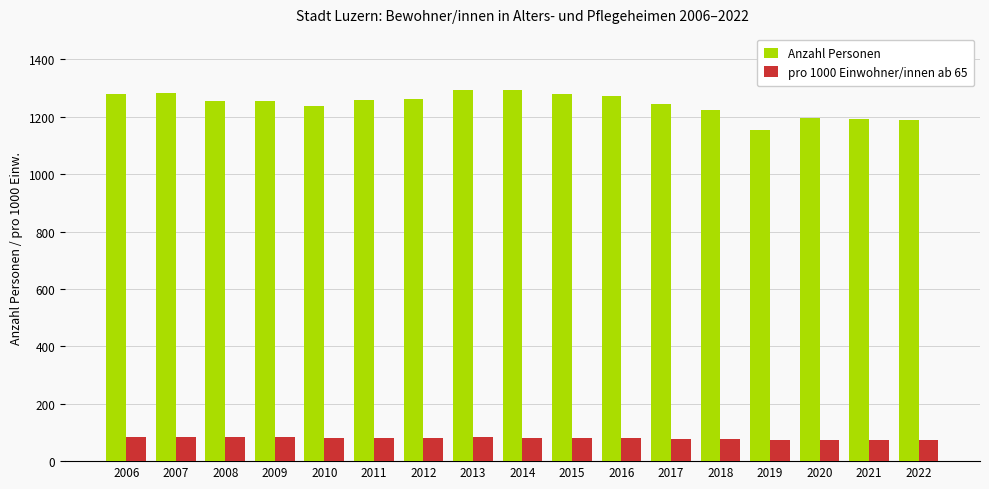

Is the value of Anzahl Personen at 2020 greater than the value of pro 1000 Einwohner/innen ab 65 at 2021?

Yes